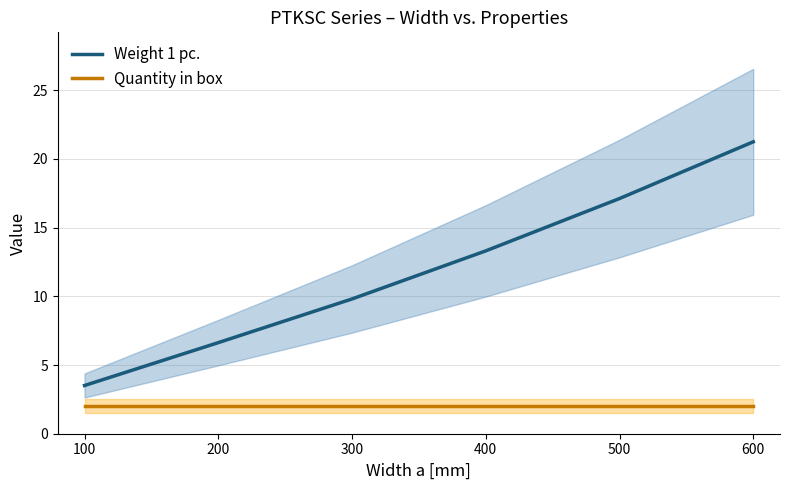

What are all the series names shown in the legend?

Weight 1 pc., Quantity in box